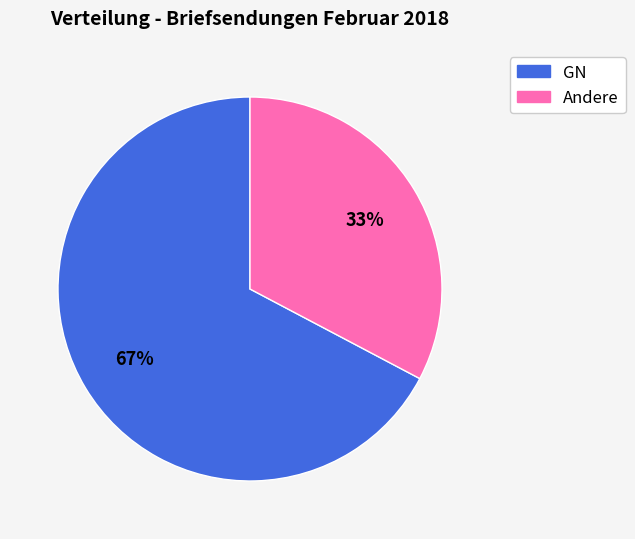

How many slices are in this pie chart?

2